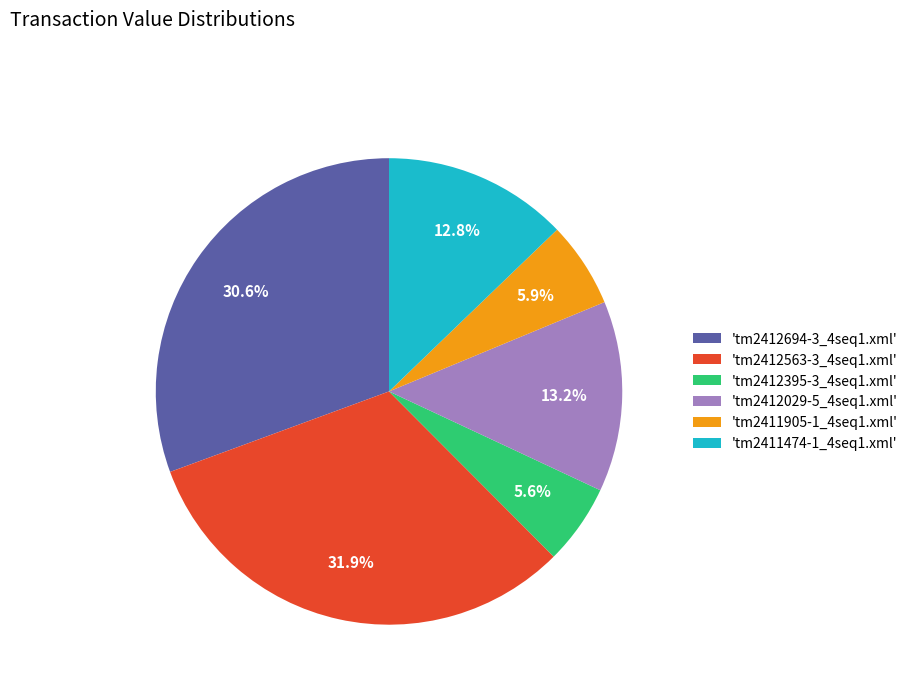

Between 'tm2411905-1_4seq1.xml' and 'tm2411474-1_4seq1.xml', which is larger?

'tm2411474-1_4seq1.xml'